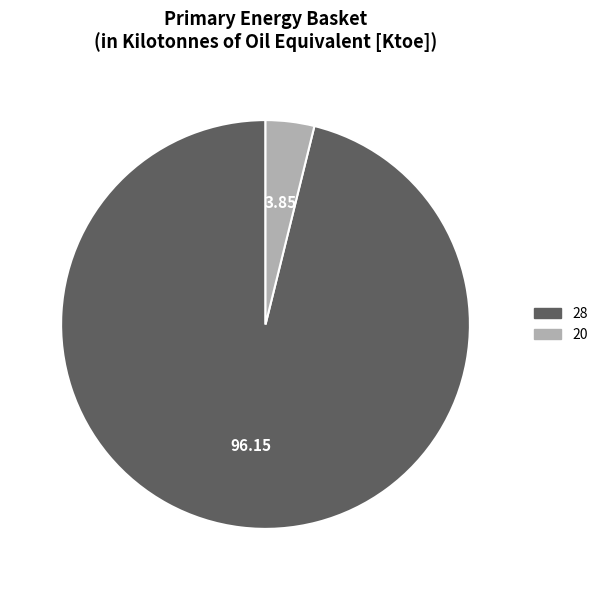

Does any single category account for the majority?

Yes